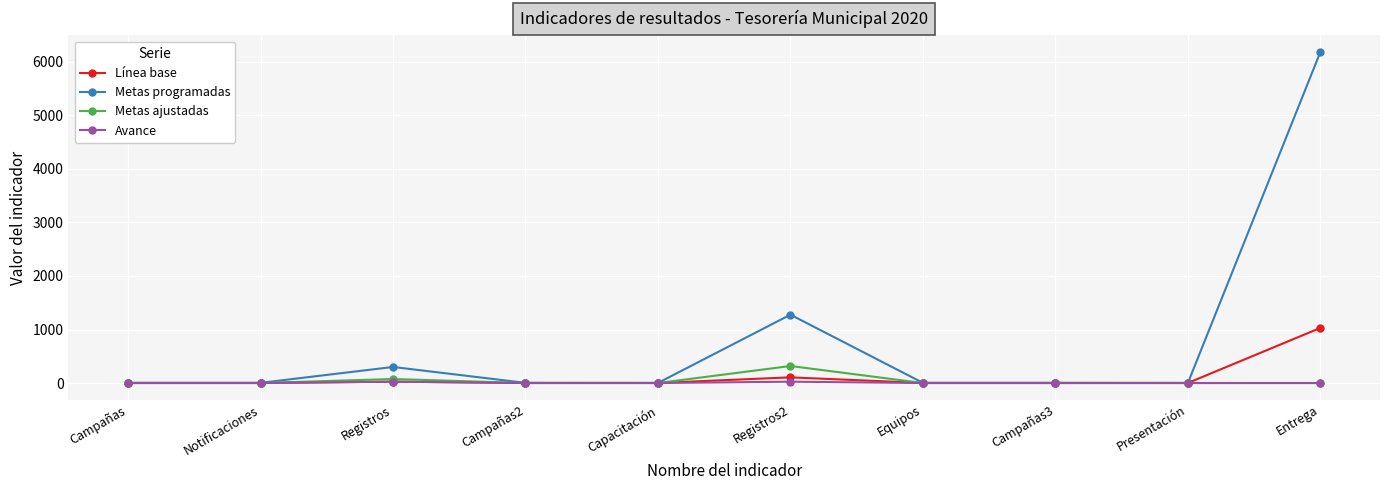

The value of Metas ajustadas at Capacitación is -213. True or false?

False